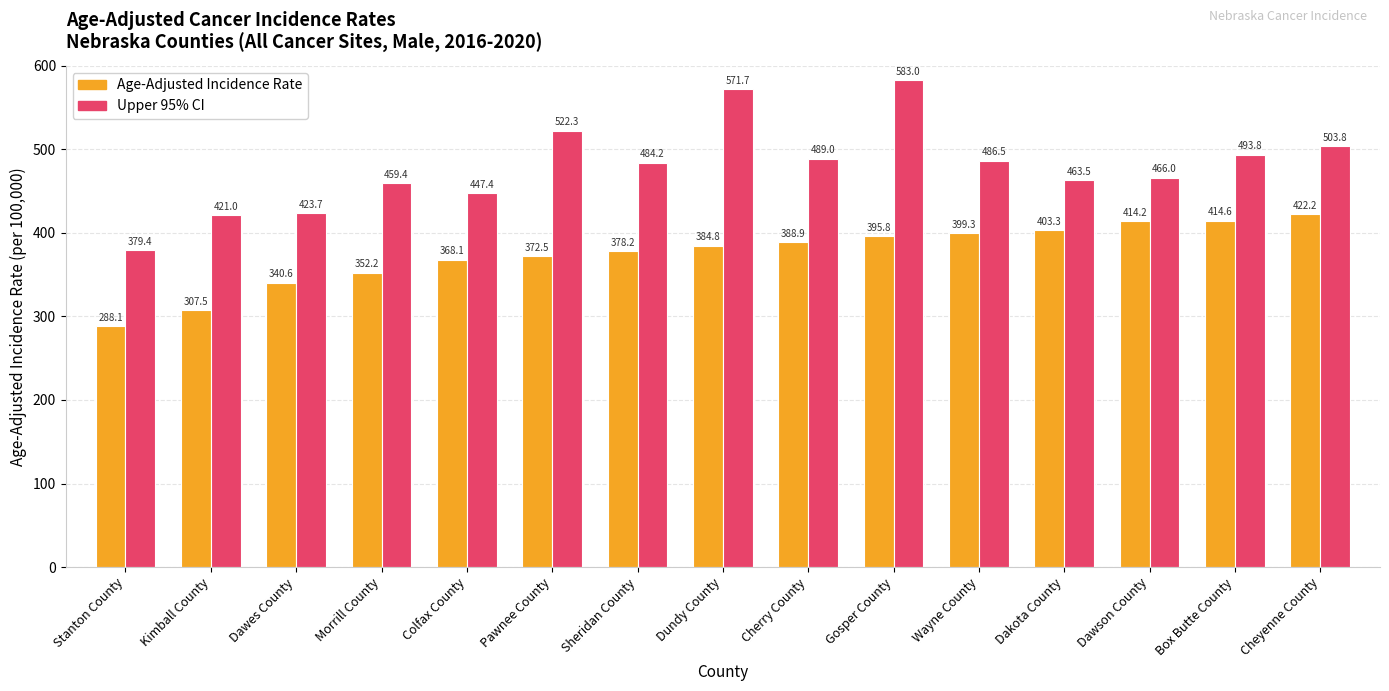

Rank the series by their maximum value, from highest to lowest.

Upper 95% CI, Age-Adjusted Incidence Rate